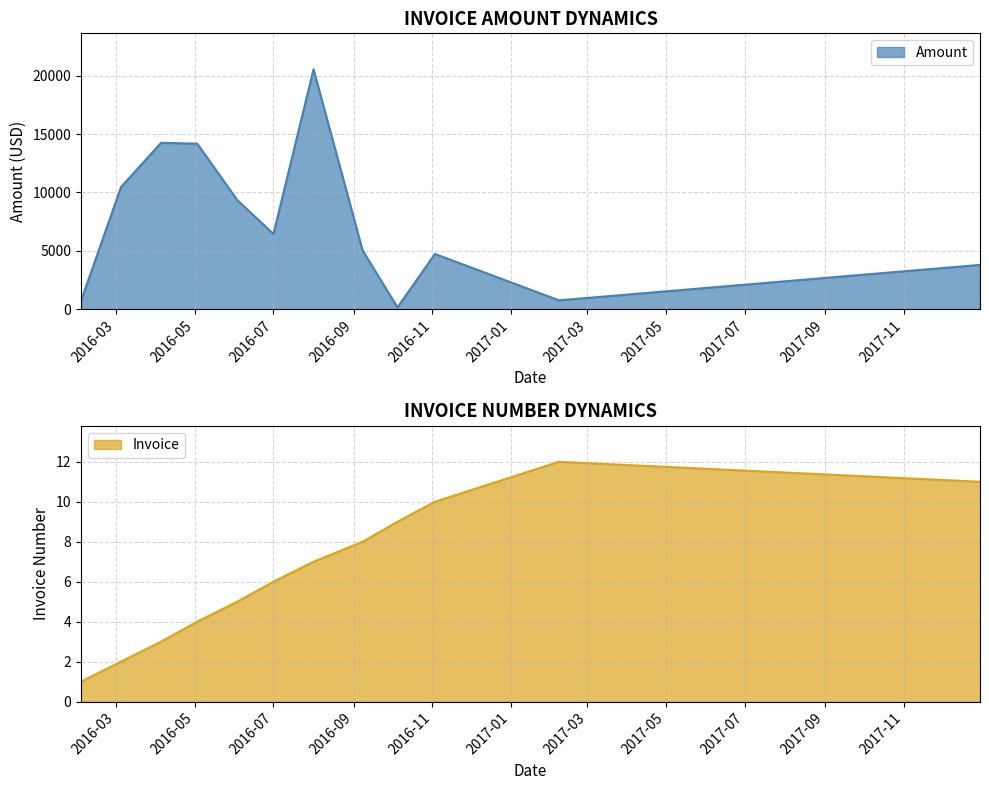

What is the minimum value shown in the chart?

1.0